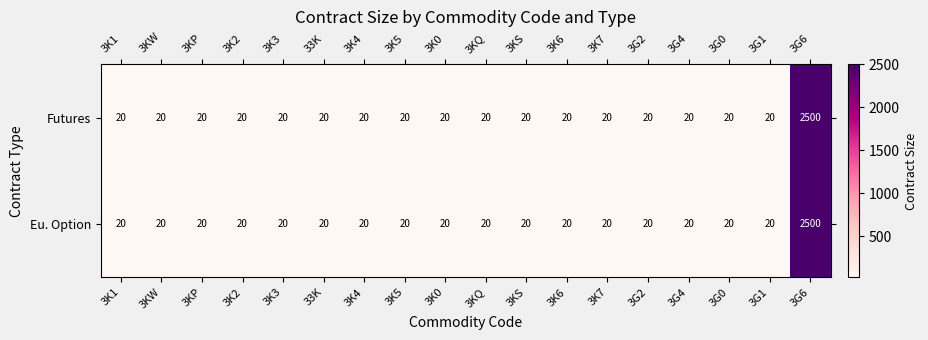

The Eu. Option series shows 7 at 3K7. True or false?

False